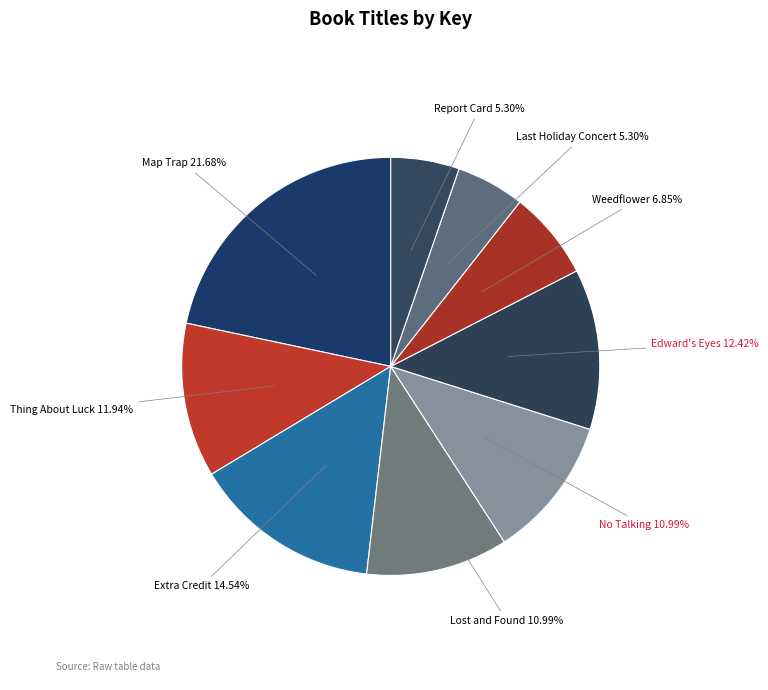

How many segments does this pie chart have?

9